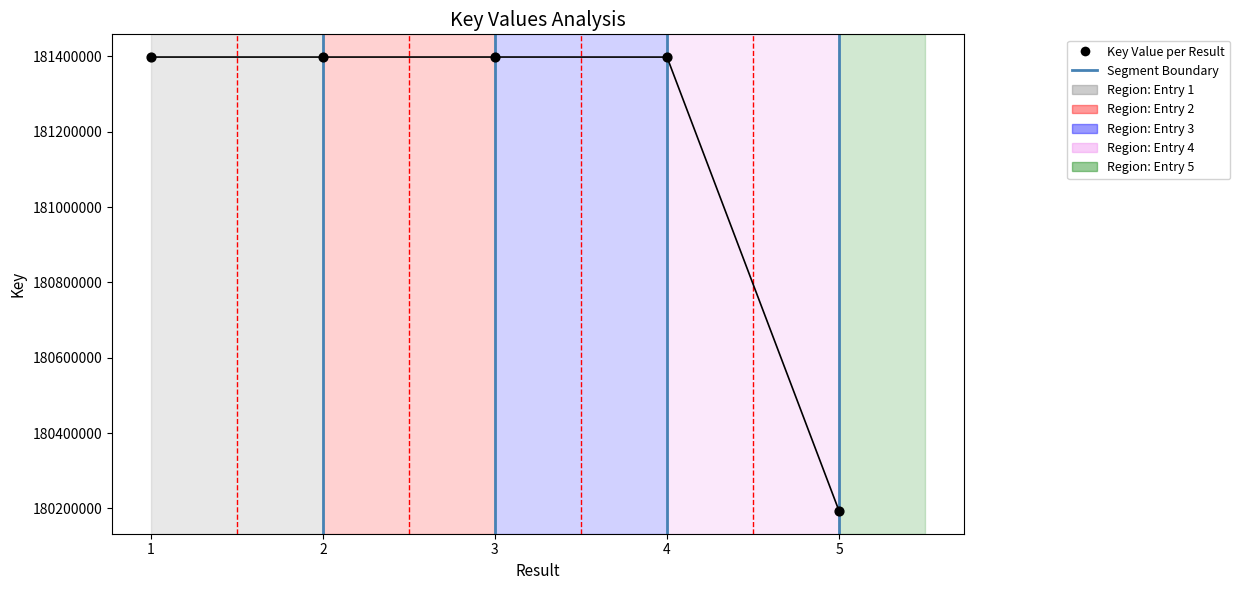

What is the average X value?

3